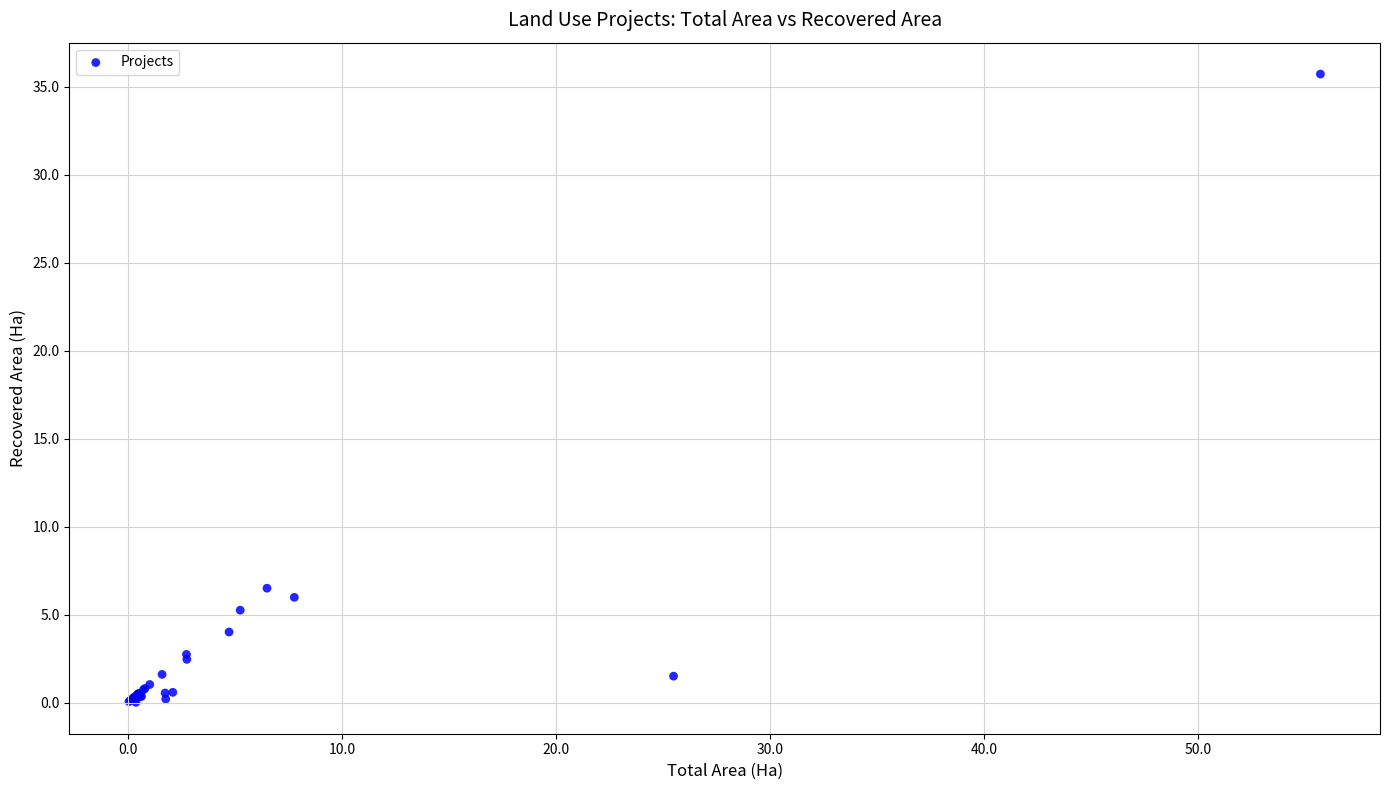

What Y value in the scatter plot is closest to 17?

6.5